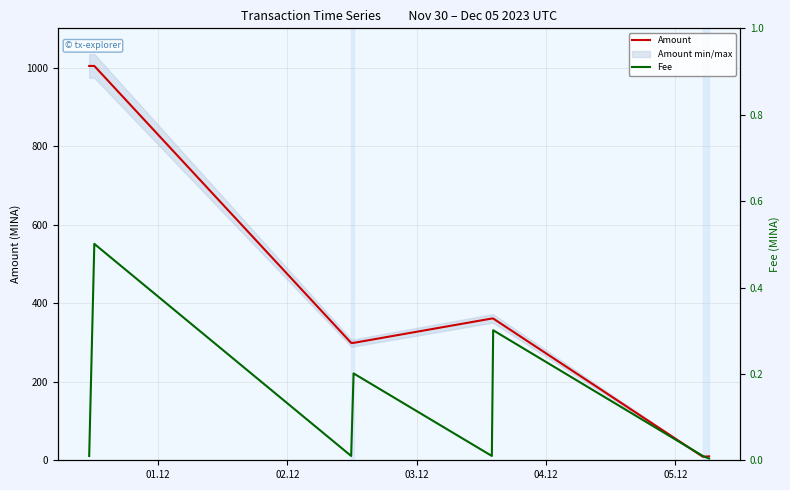

What is the highest value of the Amount series?

1004.2